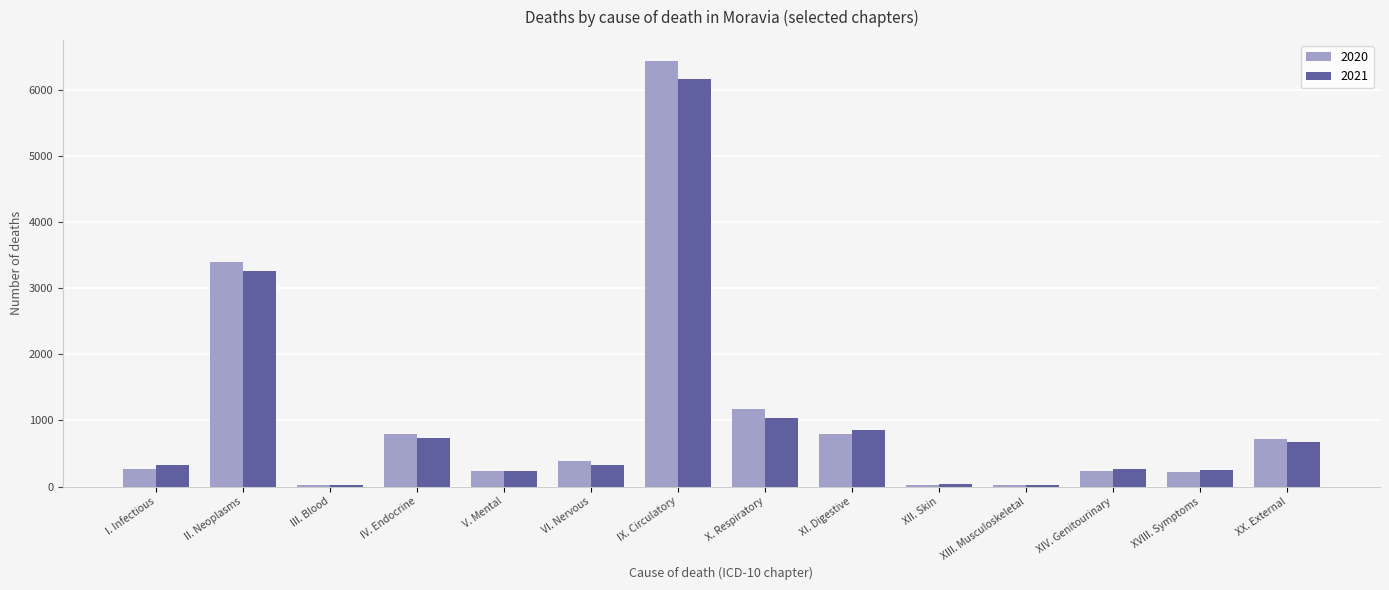

Which series has the widest spread of values?

2020